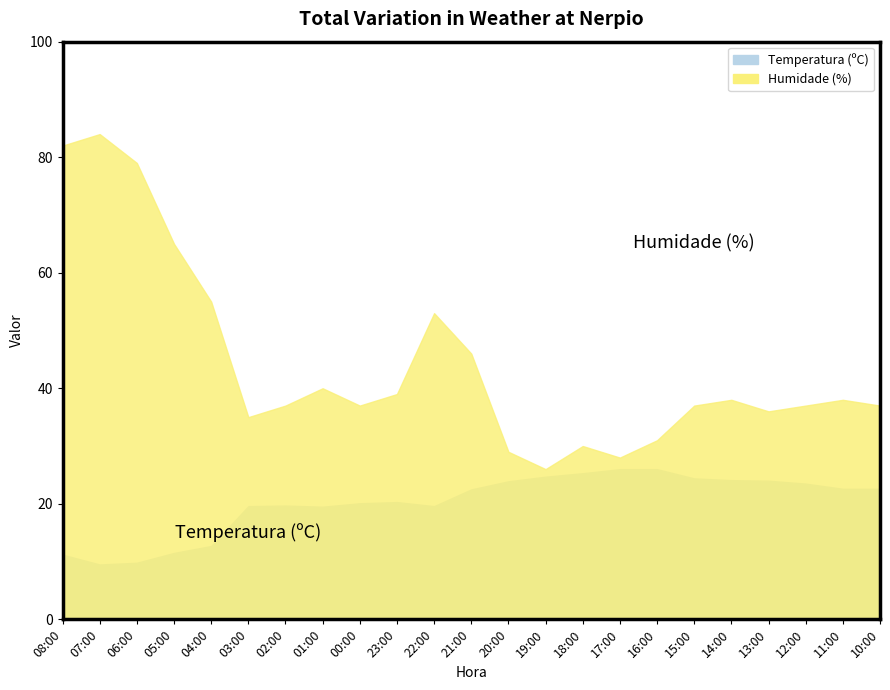

What is the label of the 19th point from the right?

04:00